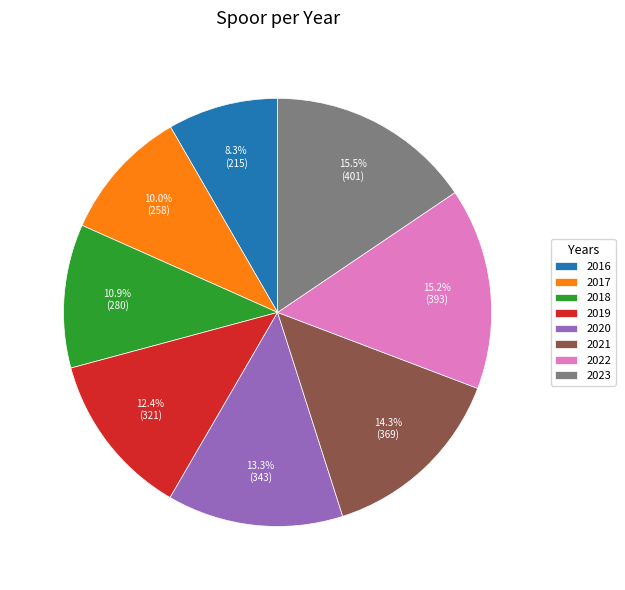

What is the smallest slice in the pie chart?

2016